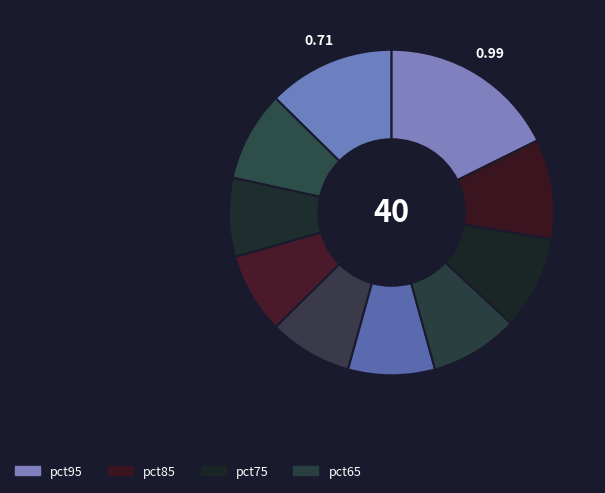

How many slices are in this pie chart?

10